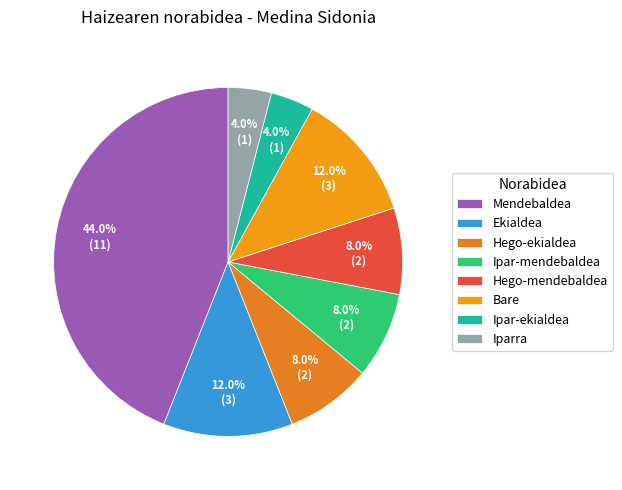

What is the largest slice in the pie chart?

Mendebaldea